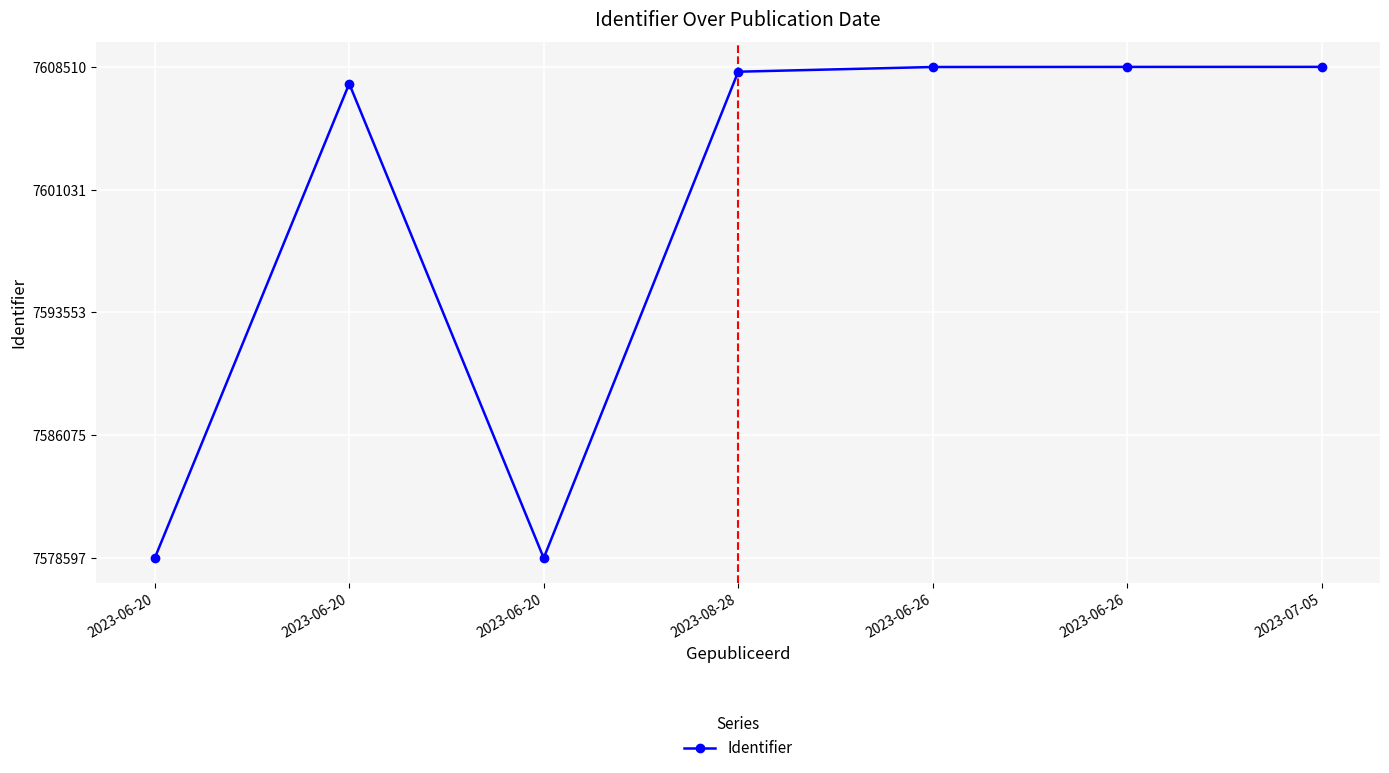

Is it true that the value at 2023-06-26 is 0.5?

False